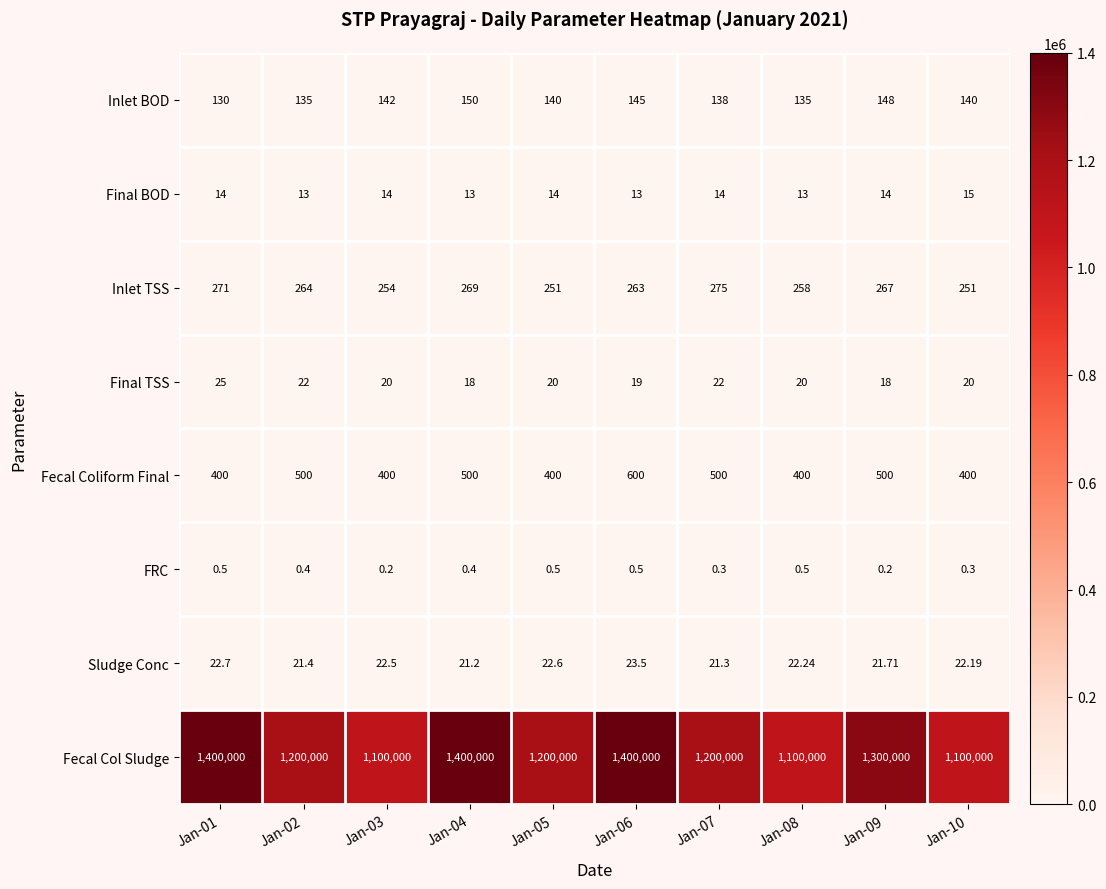

Which series has the largest range (max minus min)?

Fecal Col Sludge